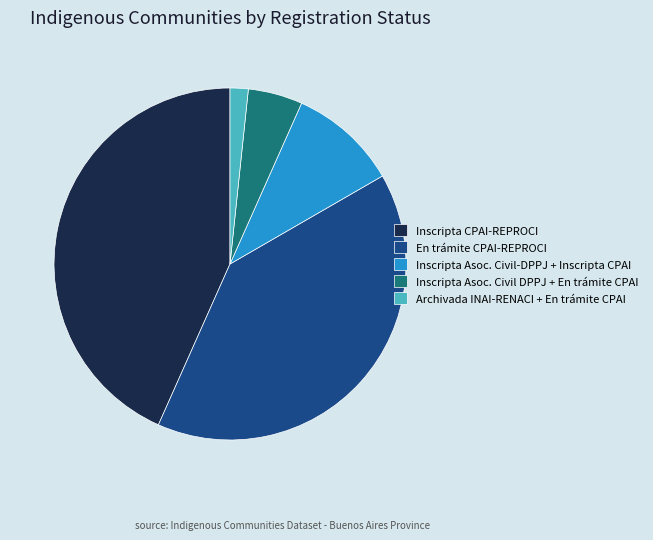

What is the largest slice in the pie chart?

Inscripta CPAI-REPROCI